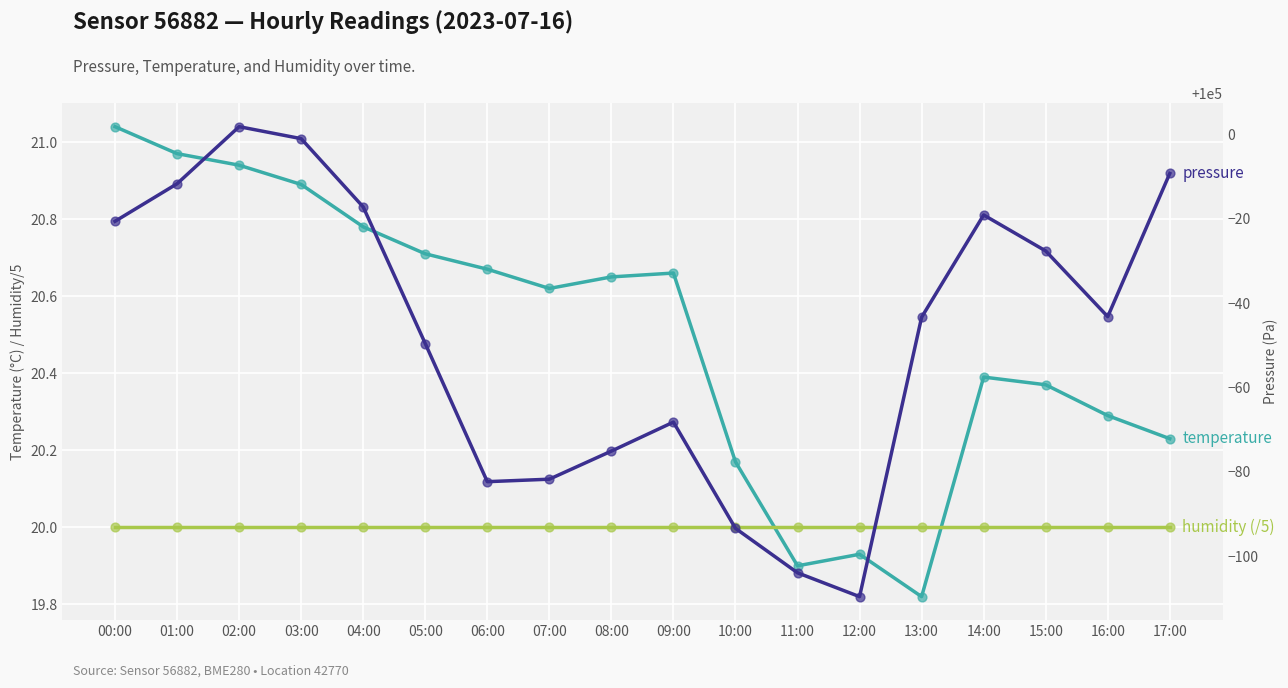

Which series contains the highest Y value?

pressure